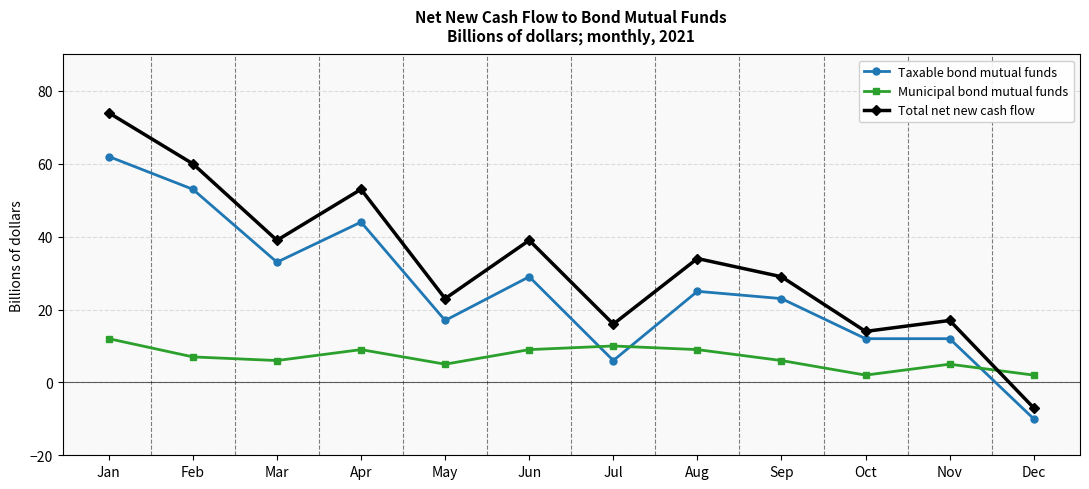

What are all the series names shown in the legend?

Taxable bond mutual funds, Municipal bond mutual funds, Total net new cash flow